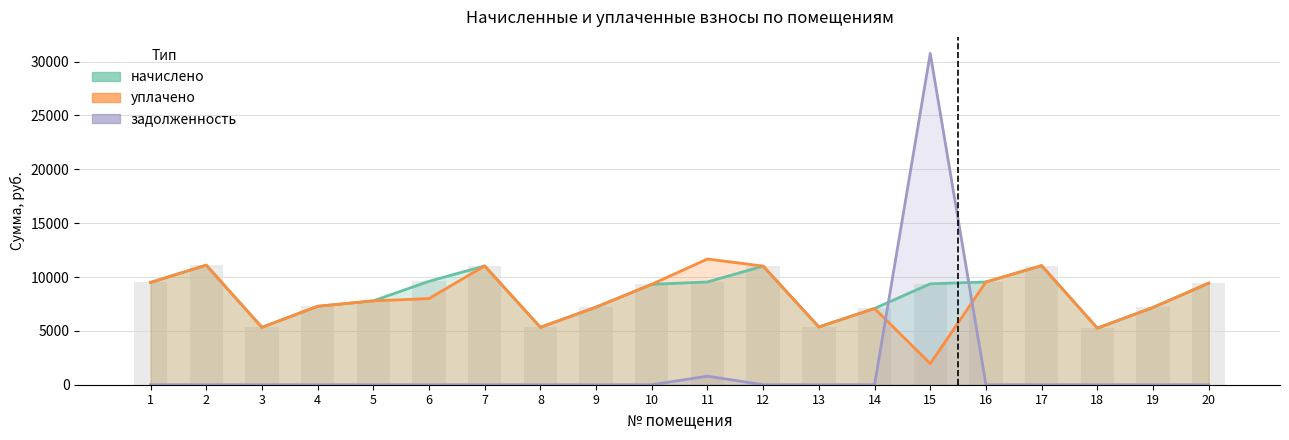

Between 18 and 9, which is larger?

9